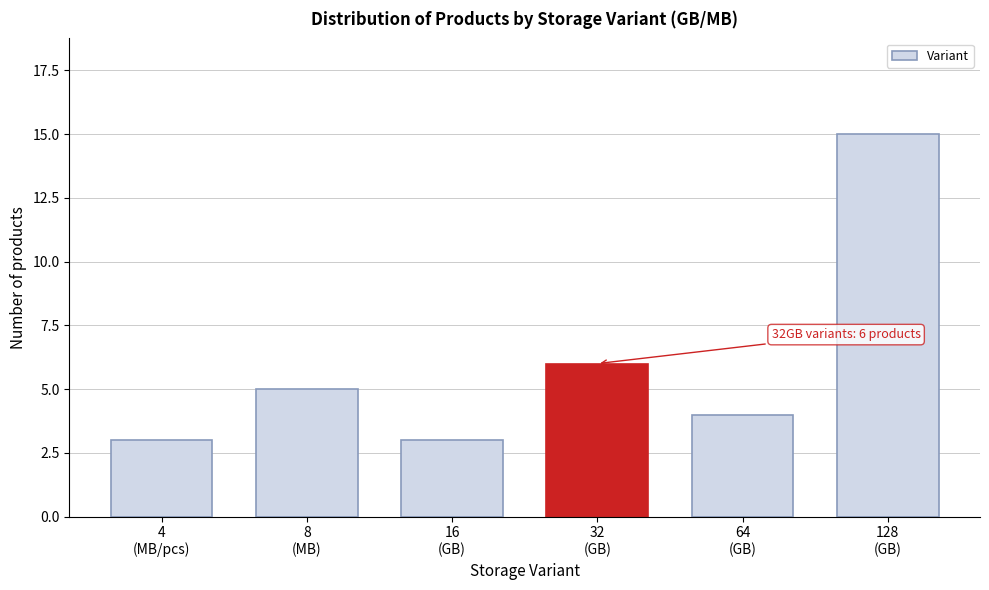

Reading left to right, what are all the values shown in this chart?

3	5	3	6	4	15